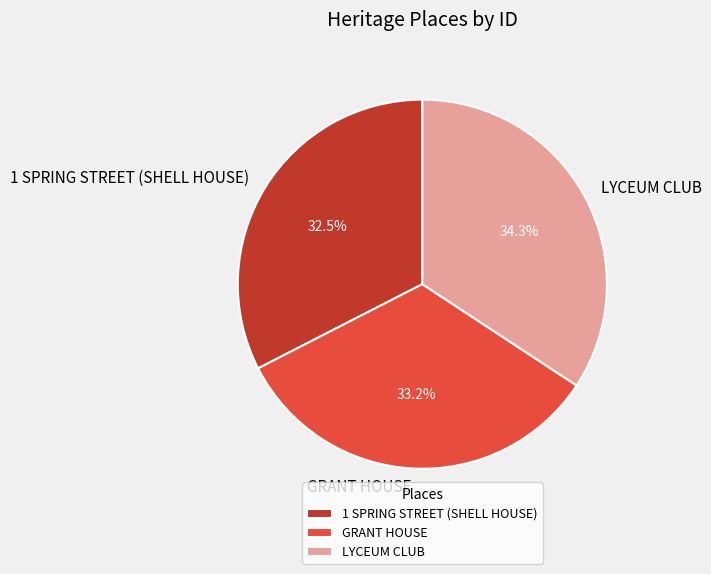

Which has a higher value, 1 SPRING STREET (SHELL HOUSE) or LYCEUM CLUB?

LYCEUM CLUB